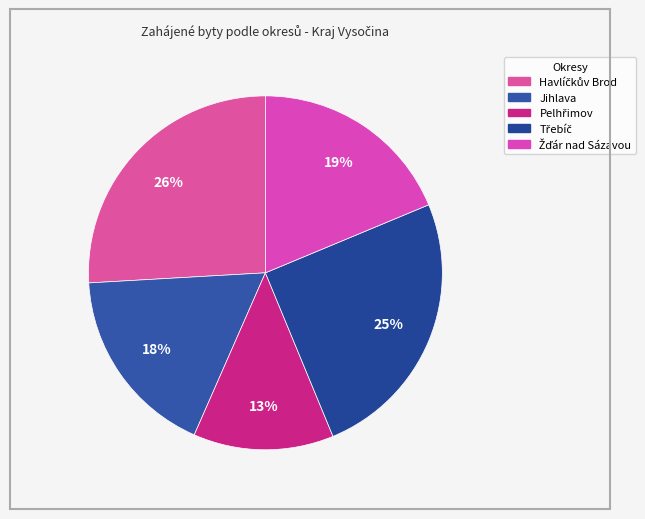

Does Žďár nad Sázavou represent more than half of the total?

No